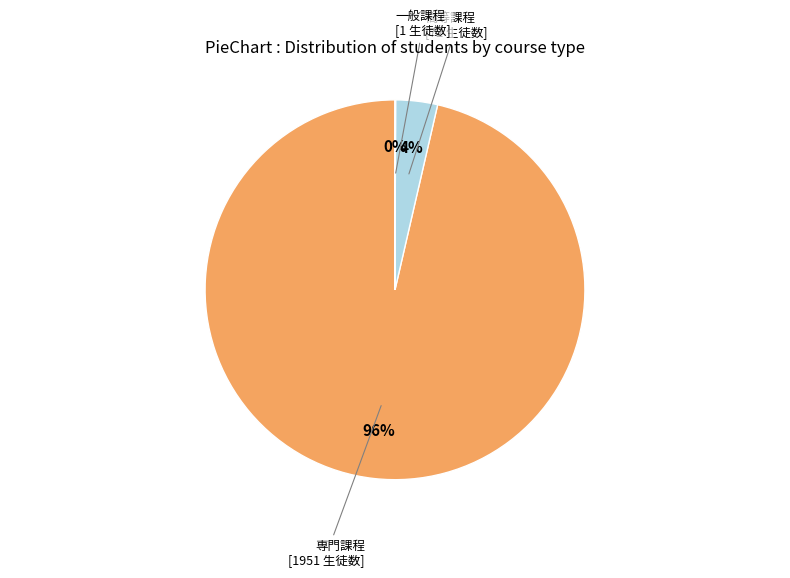

To the nearest percent, what is the difference between the largest and smallest slice percentages?

96%